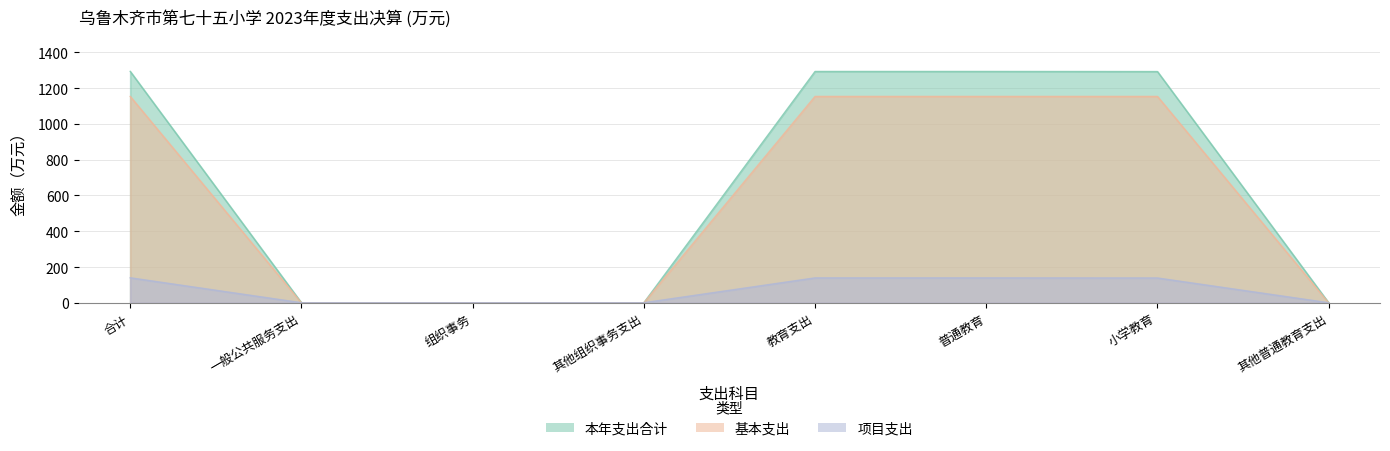

What is the difference between the highest and lowest values at 组织事务?

0.6